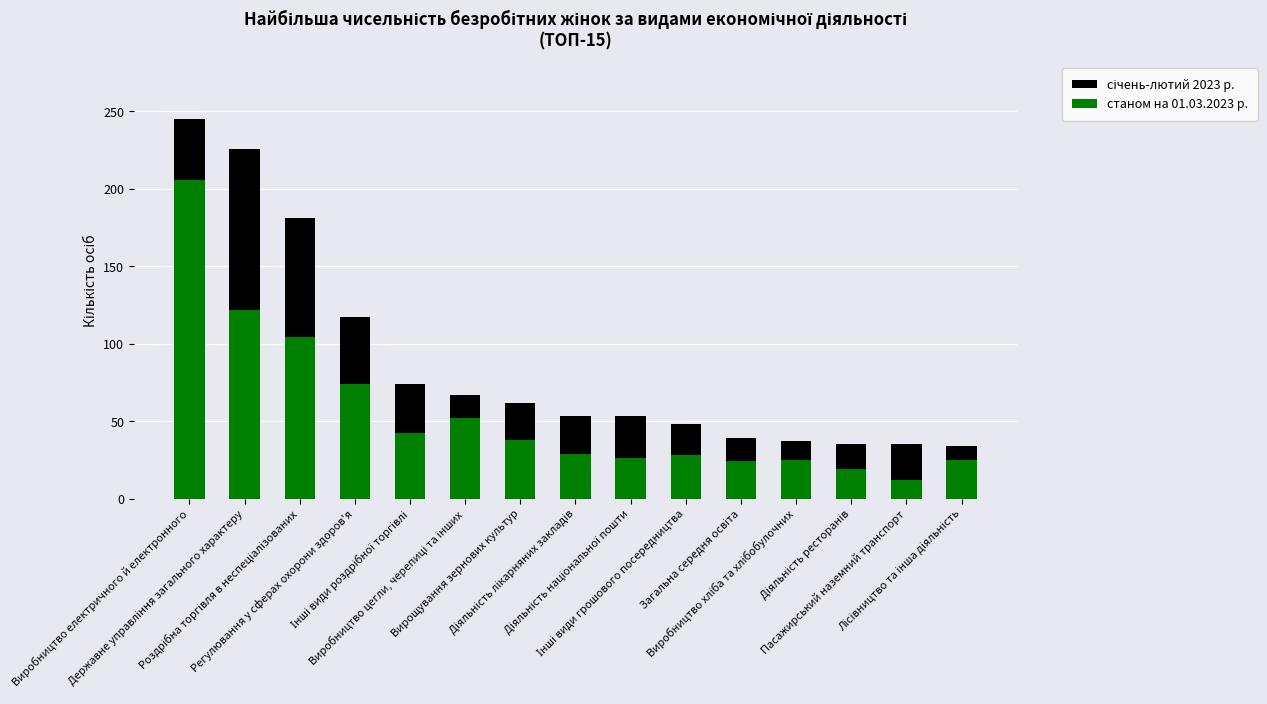

What is the highest value of the станом на 01.03.2023 р. series?

206